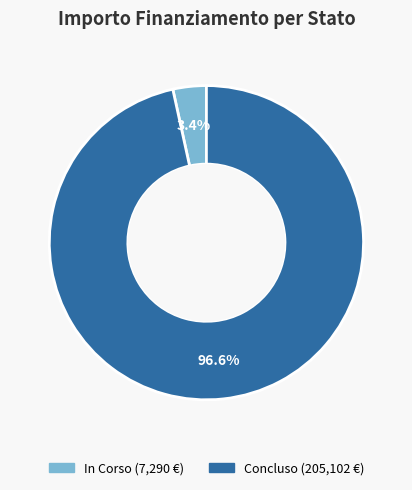

Rank the categories by value from highest to lowest.

Concluso, In Corso